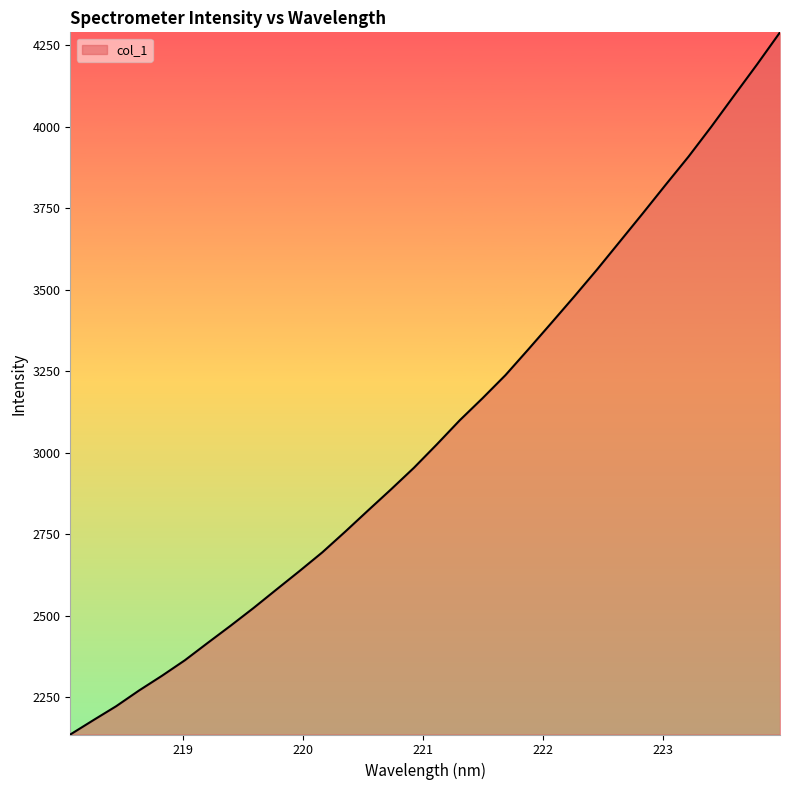

What is the maximum value shown in the chart?

4288.8